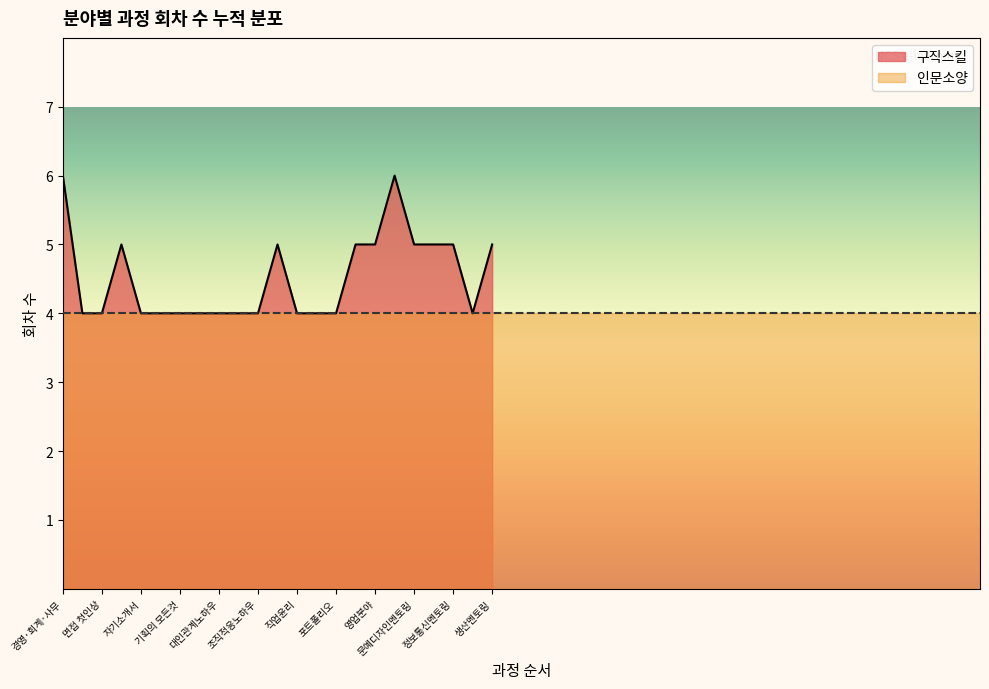

True or false: 구직스킬 has a value of 8 at 경영·회계·사무.

False